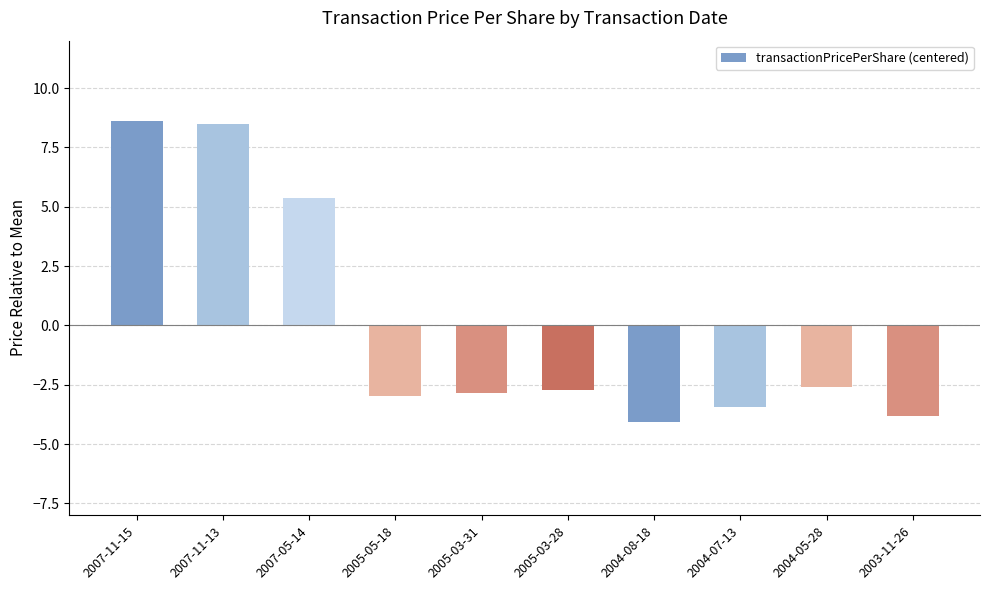

How many categories are shown in the chart?

10